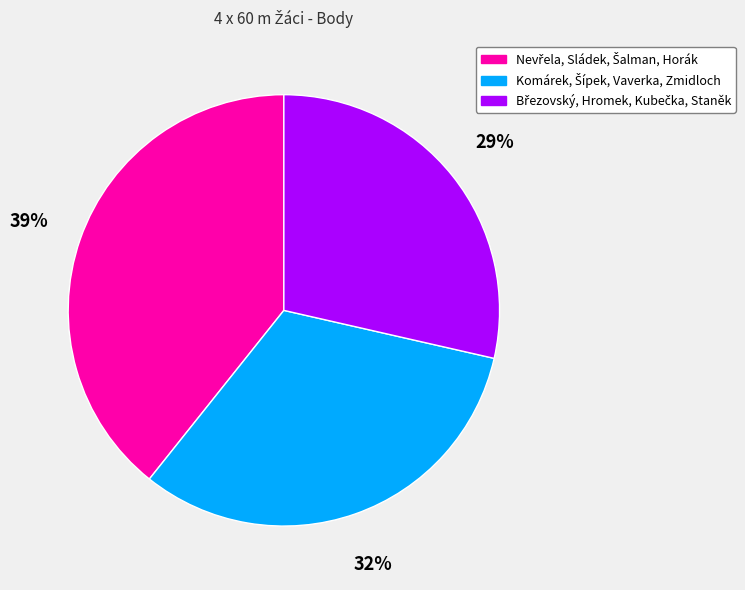

To the nearest percent, what is the average slice percentage?

33%